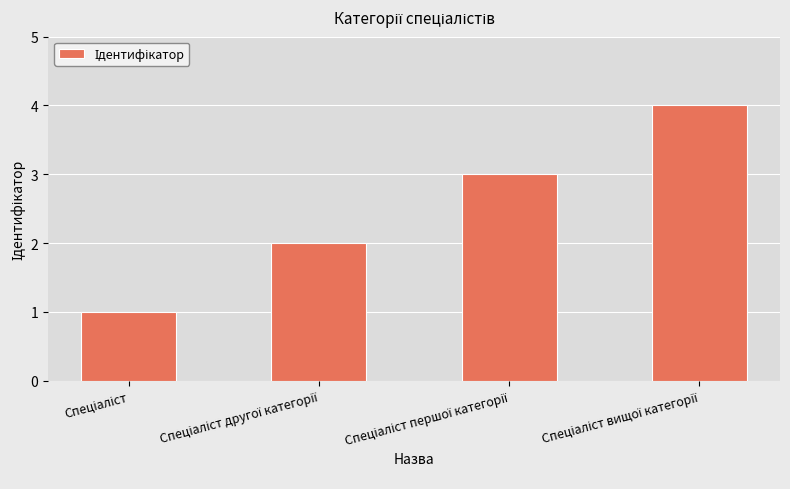

What is the greatest value displayed?

4